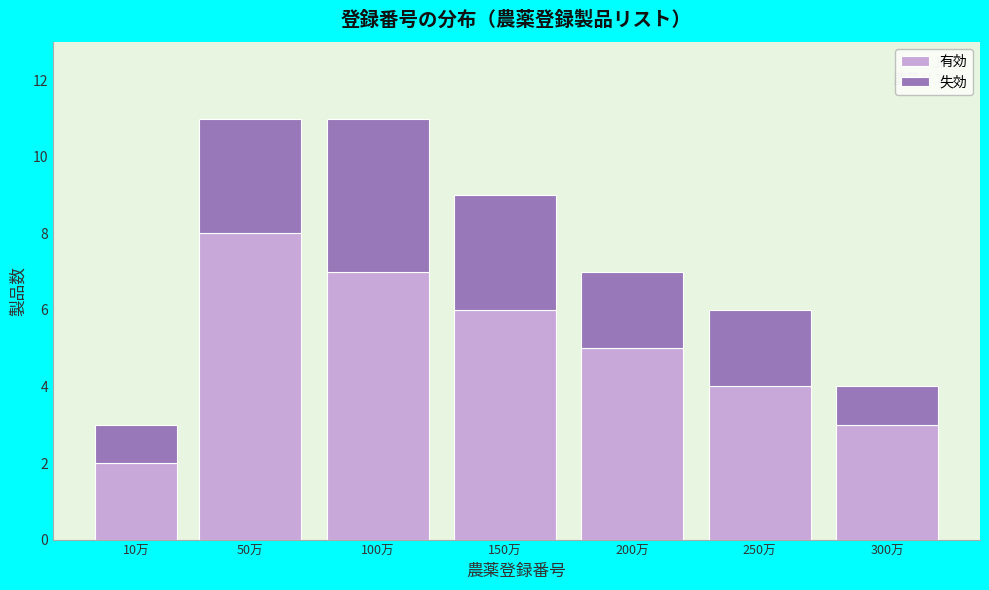

Reading left to right, what are the values for 有効?

10万=2	50万=8	100万=7	150万=6	200万=5	250万=4	300万=3